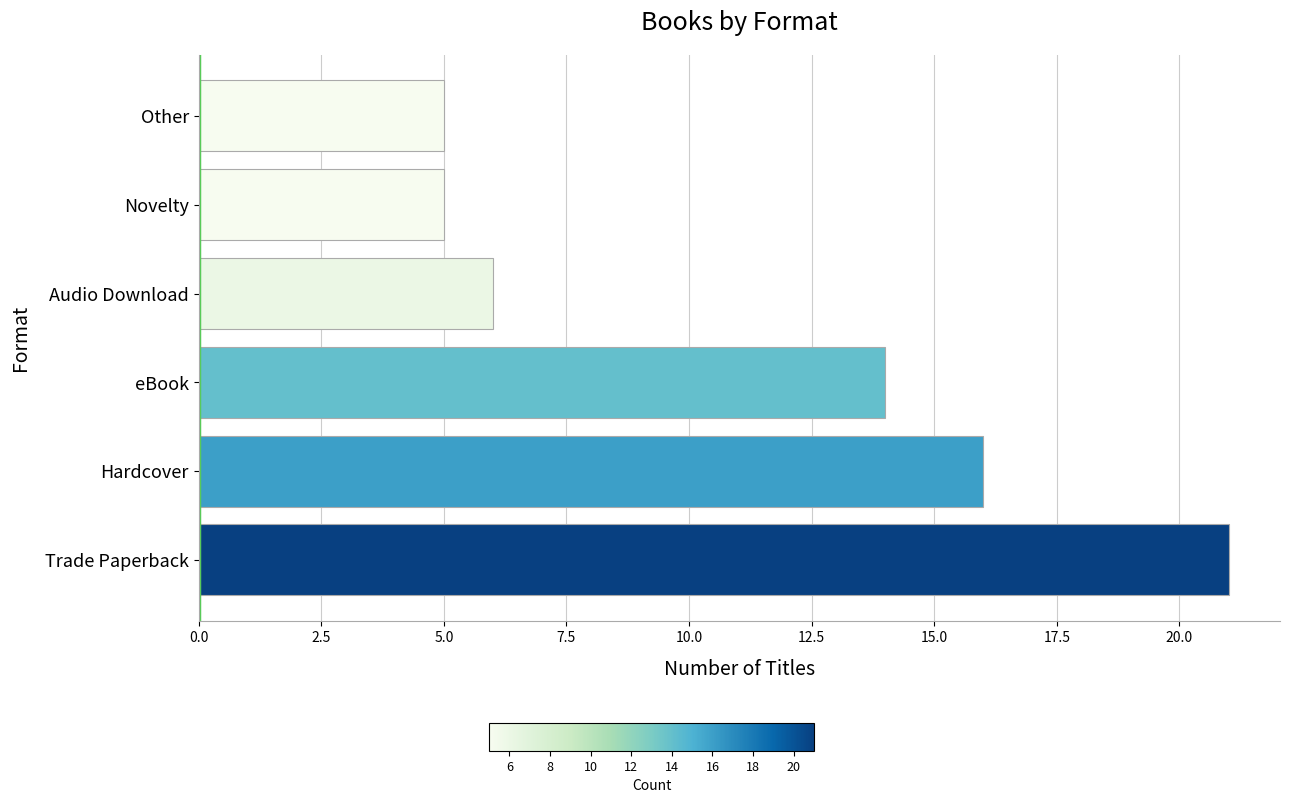

How many categories are shown in the chart?

6